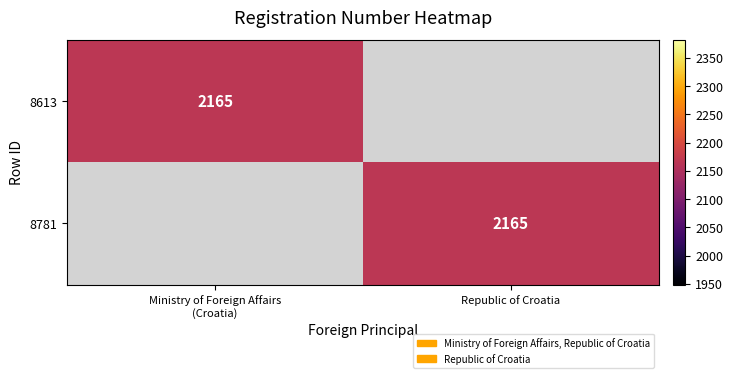

Is it true that 8781 equals 626 at Republic of Croatia?

False